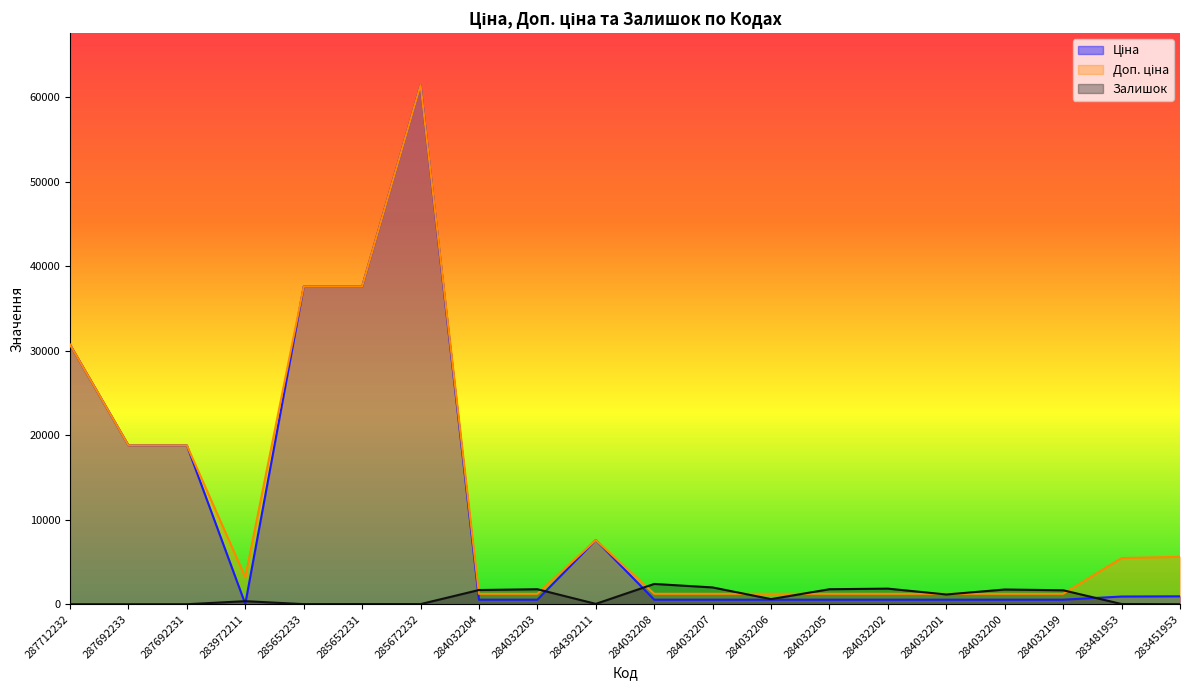

Reading left to right, list all the values displayed in this chart.

Ціна: 30717.1	18796.8	18796.8	32.0	37593.6	37593.6	61434.3	539.0	539.0	7596.5	539.0	539.0	539.0	539.0	539.0	539.0	539.0	539.0	910.4	934.5
Доп. ціна: 30717.1	18796.8	18796.8	3205.0	37593.6	37593.6	61434.3	1235.4	1235.4	7596.5	1235.4	1235.4	1235.4	1235.4	1235.4	1235.4	1235.4	1235.4	5462.3	5607.2
Залишок: 0.0	0.0	0.0	360.0	12.0	22.0	15.0	1682.0	1774.0	43.0	2400.0	1986.0	605.0	1775.0	1845.0	1153.0	1742.0	1653.0	24.0	2.0